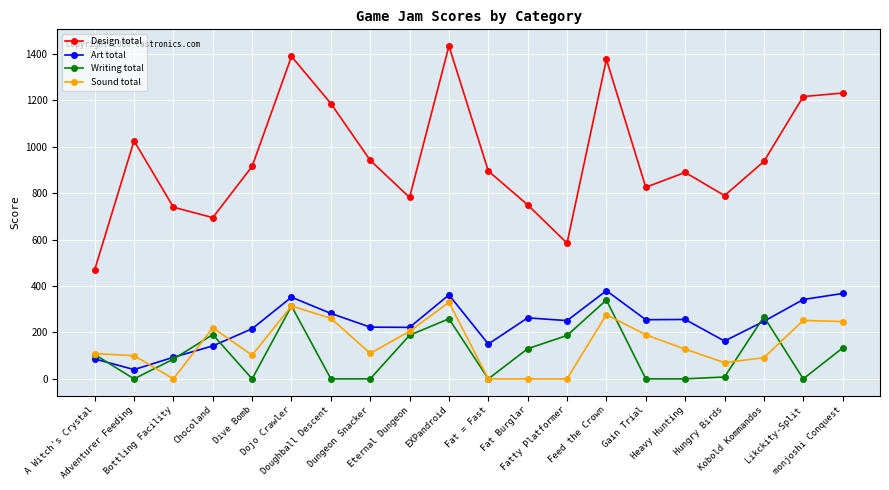

Does the chart have visible grid lines?

Yes